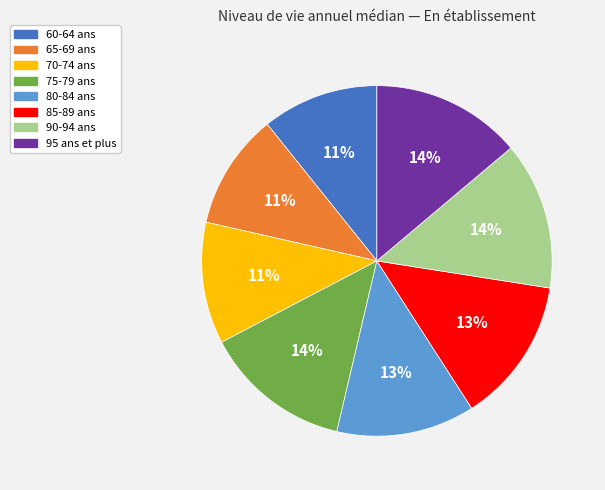

True or false: 70-74 ans accounts for 11% of the total.

True